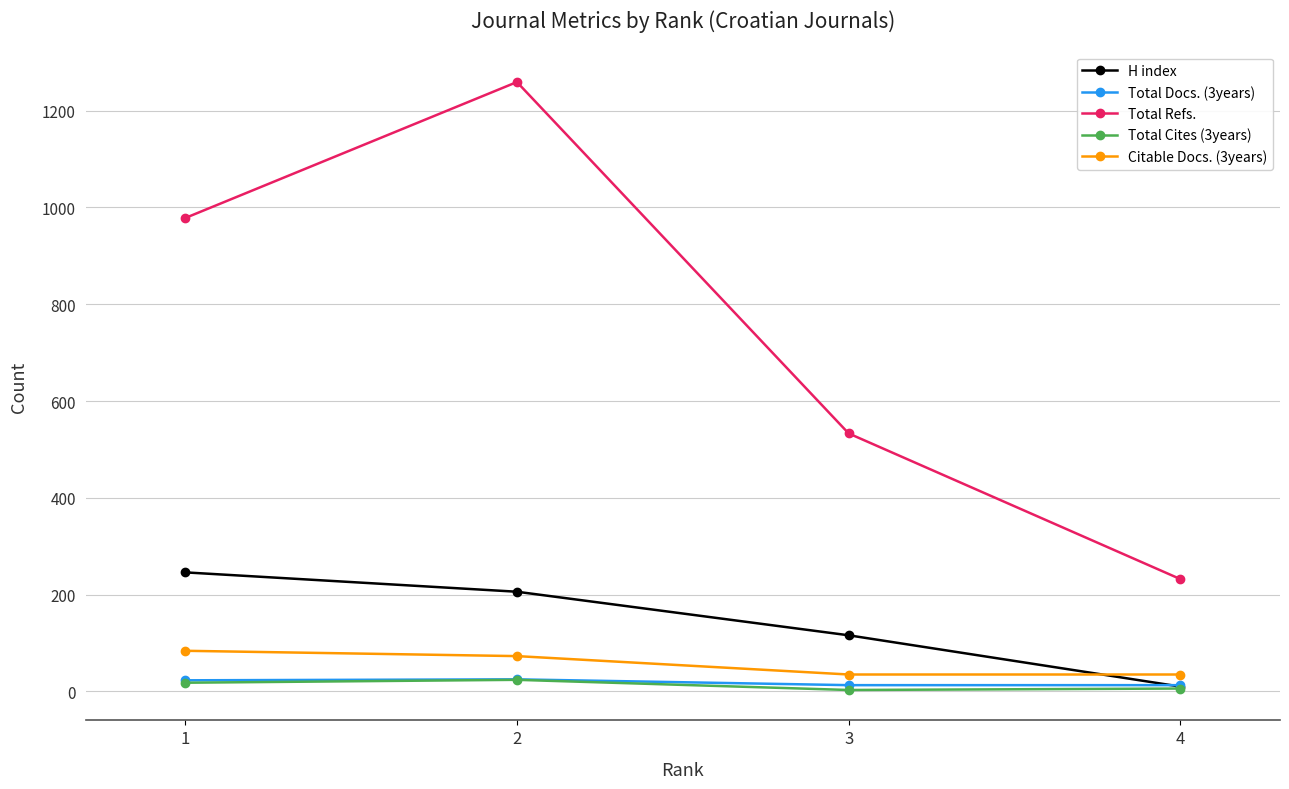

How many categories are shown in the chart?

4